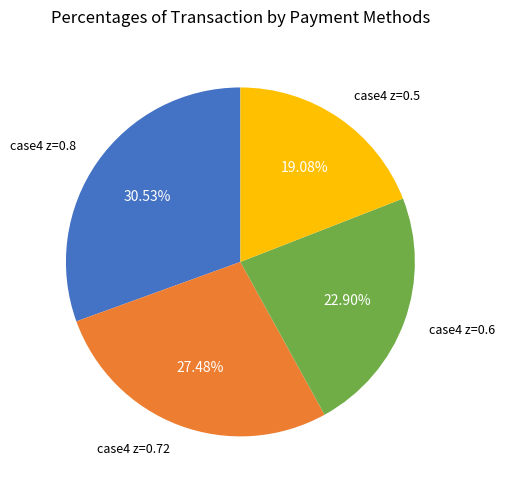

Combined, what portion of the pie is case4 z=0.5 and case4 z=0.6?

42.0%